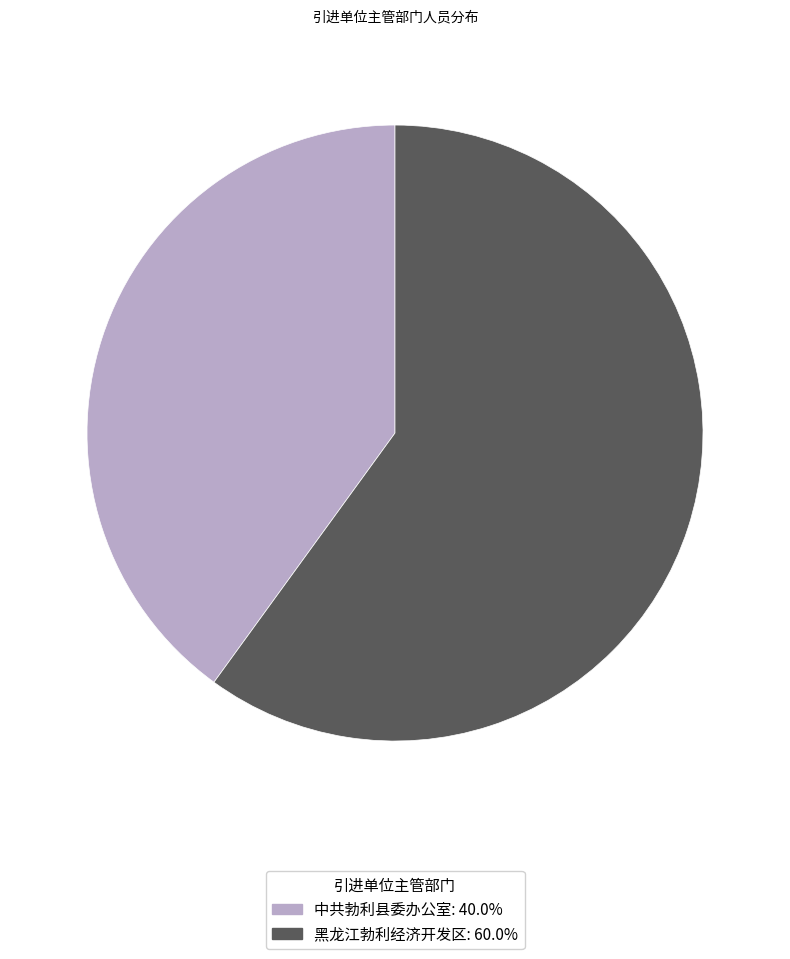

How many slices are in this pie chart?

2